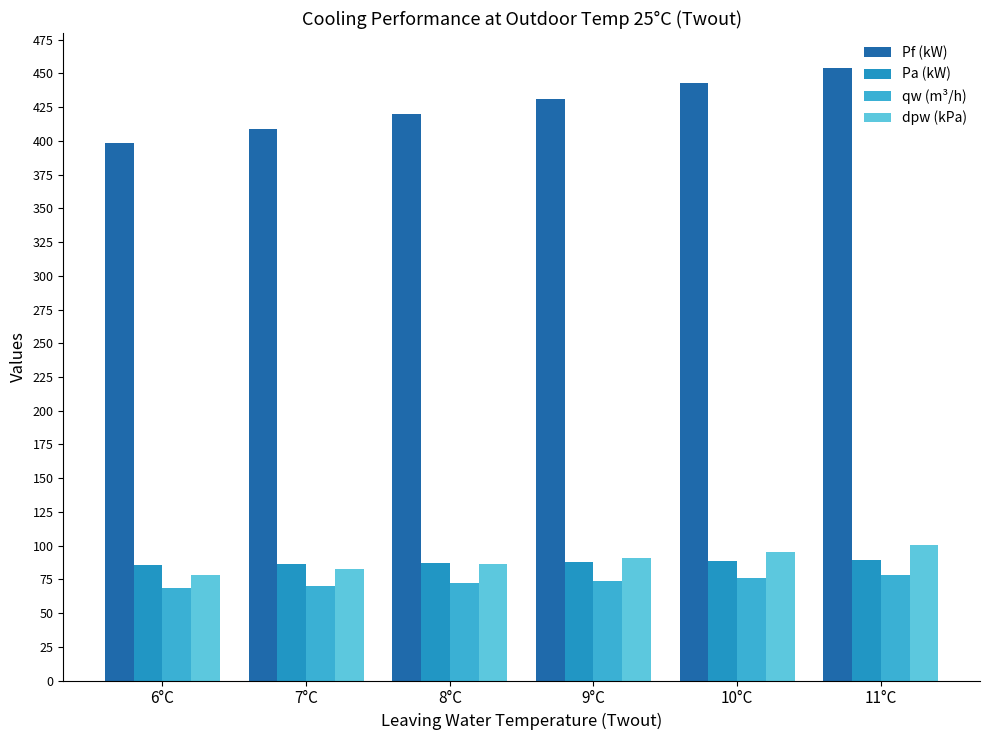

What is the difference between the maximum and minimum values in the qw (m³/h) series?

10.0